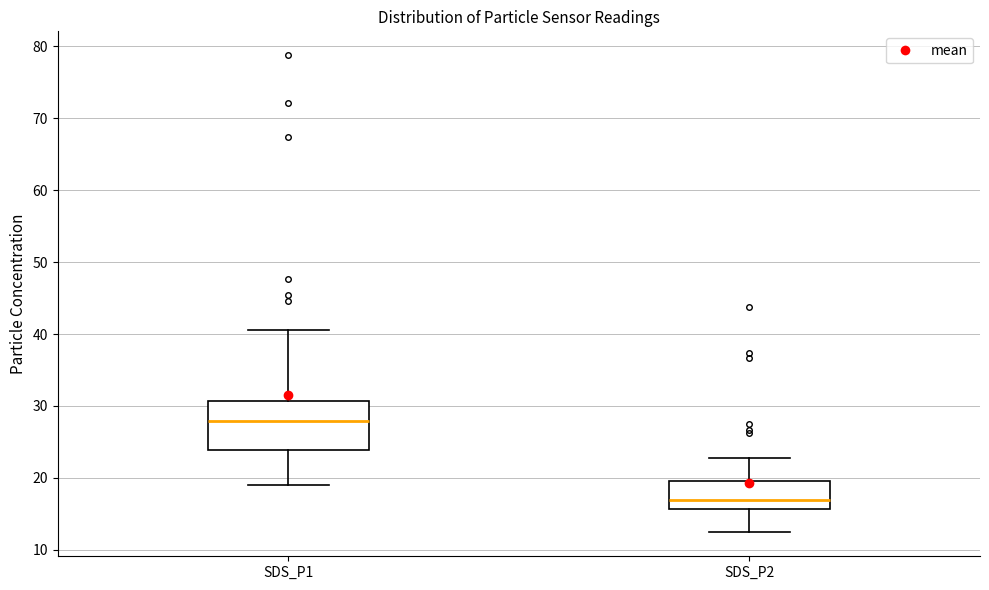

Comparing the boxes themselves (not the whiskers), which one is the tallest?

SDS_P1